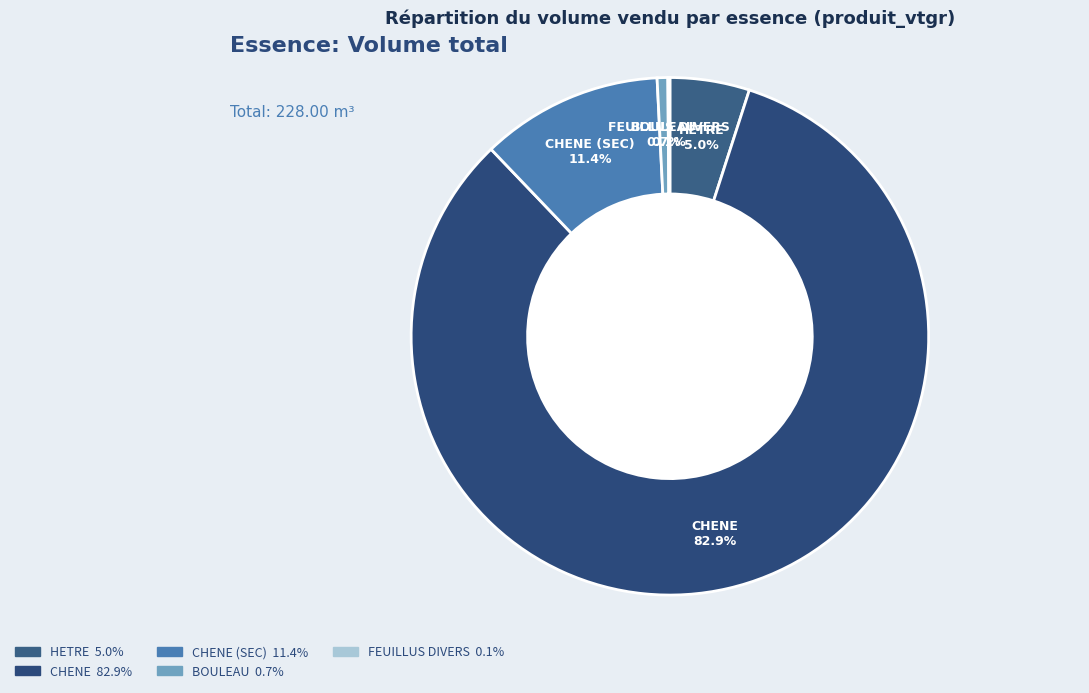

Which category has the smallest portion of the pie?

FEUILLUS DIVERS